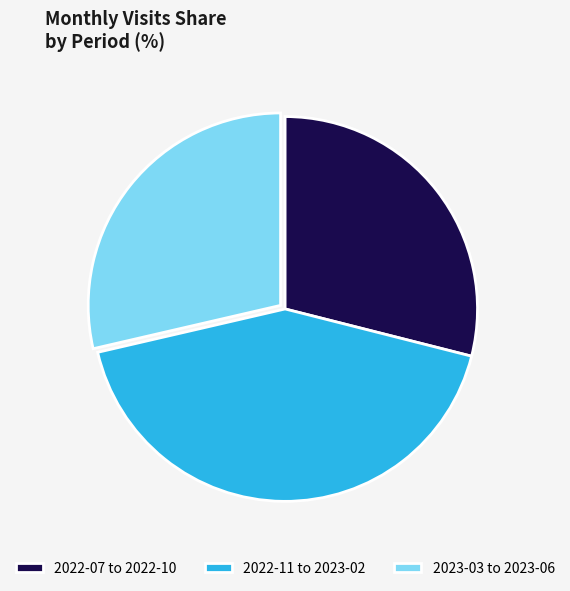

Between 2022-11 to 2023-02 and 2022-07 to 2022-10, which is larger?

2022-11 to 2023-02